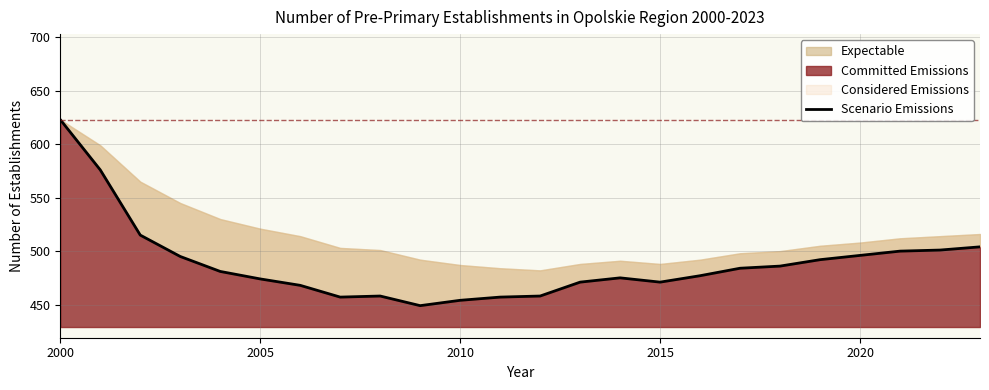

How many lines are shown in the chart?

1